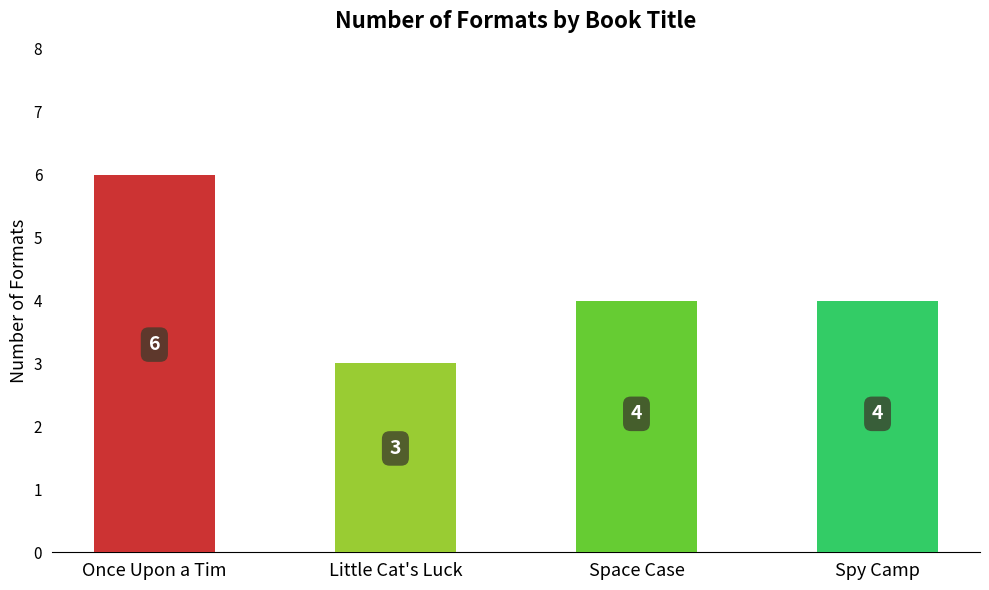

What is the change in value from Little Cat's Luck to Space Case?

+1